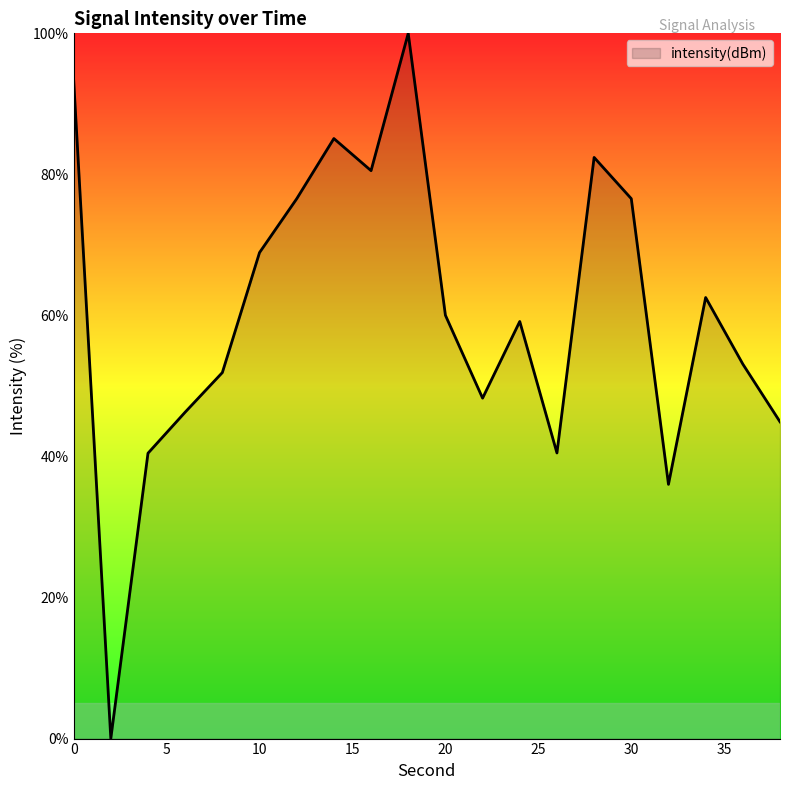

What is the difference between the maximum and minimum values?

100.0